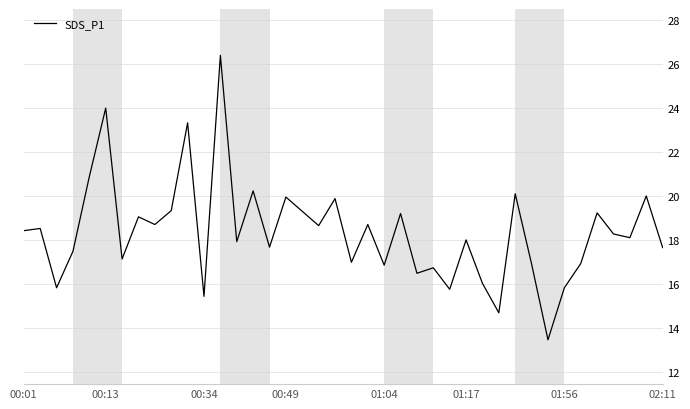

The chart shows a value of 15.8 at 01:56. True or false?

True